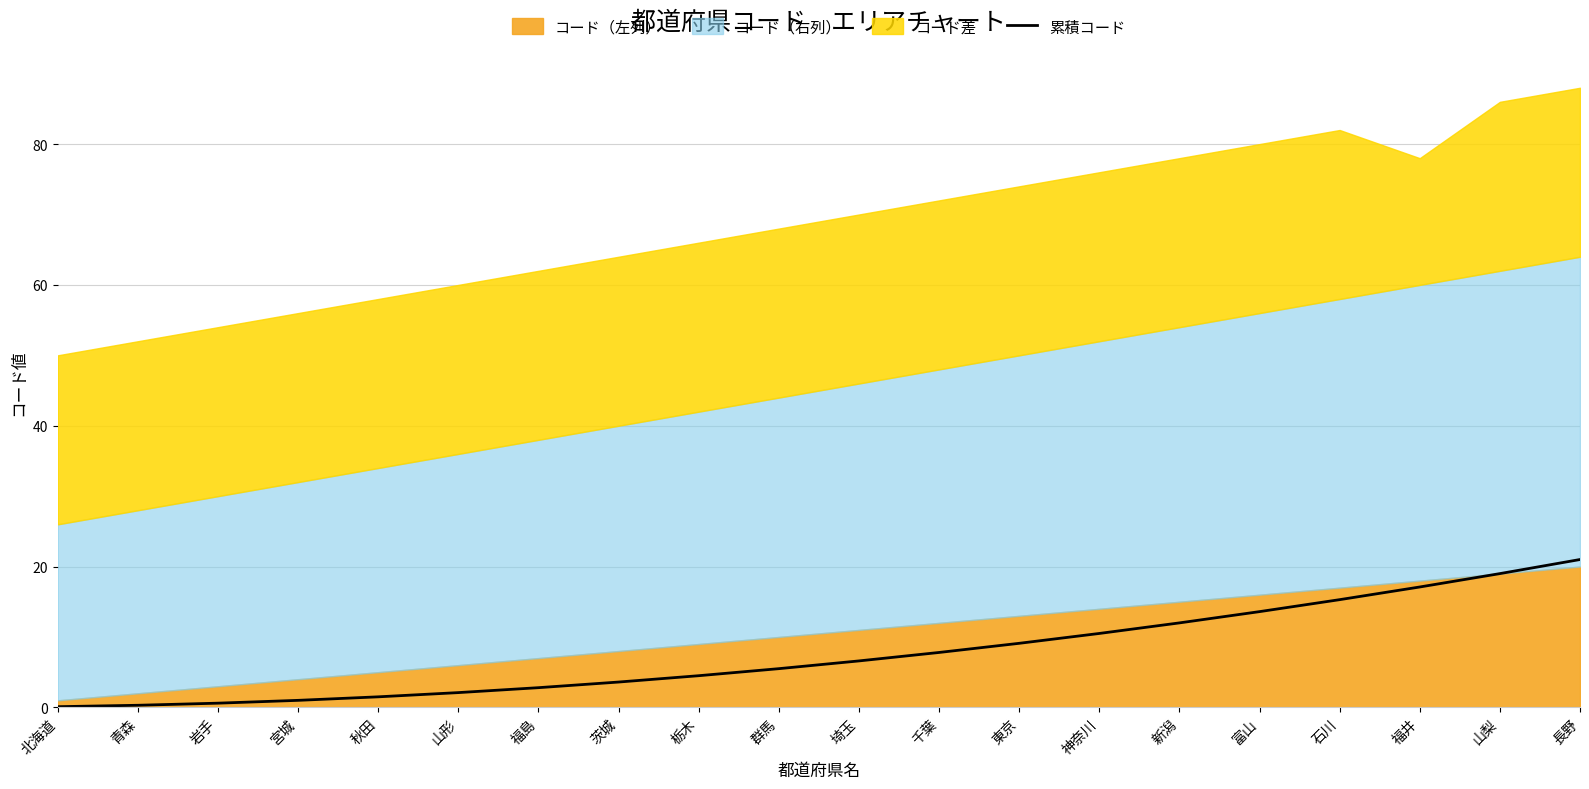

Which category has the lowest value across all series?

北海道